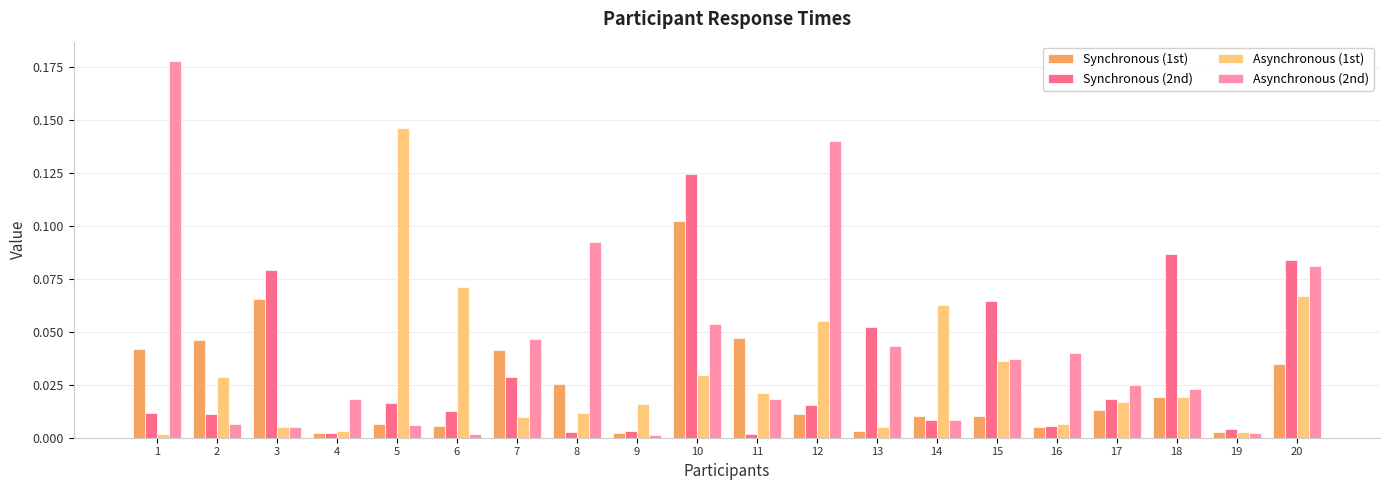

Is it true that Synchronous (2nd) equals 0.0 at 6?

True